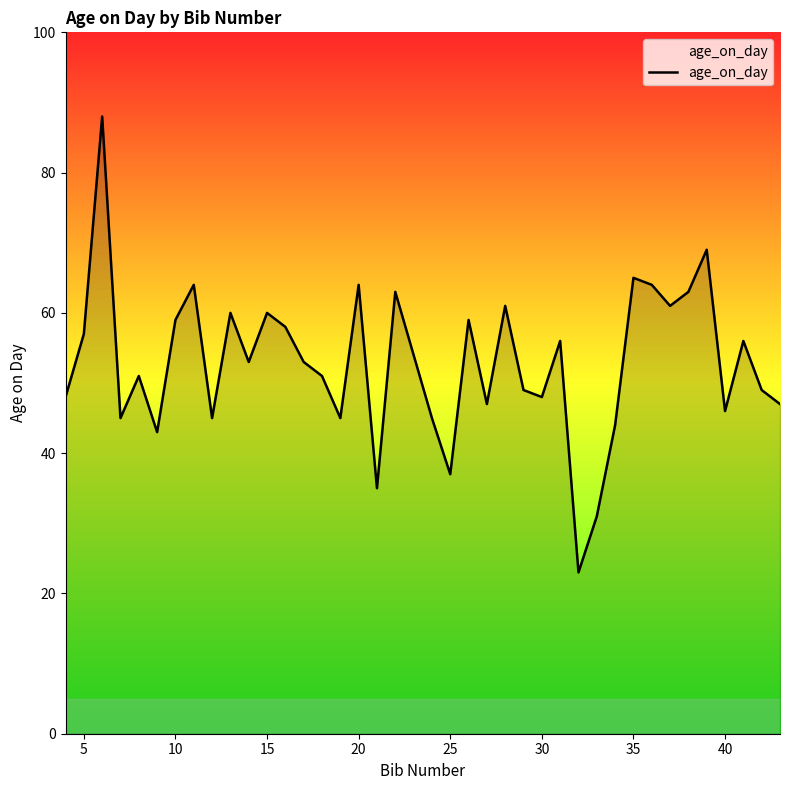

What is the smallest value displayed?

23